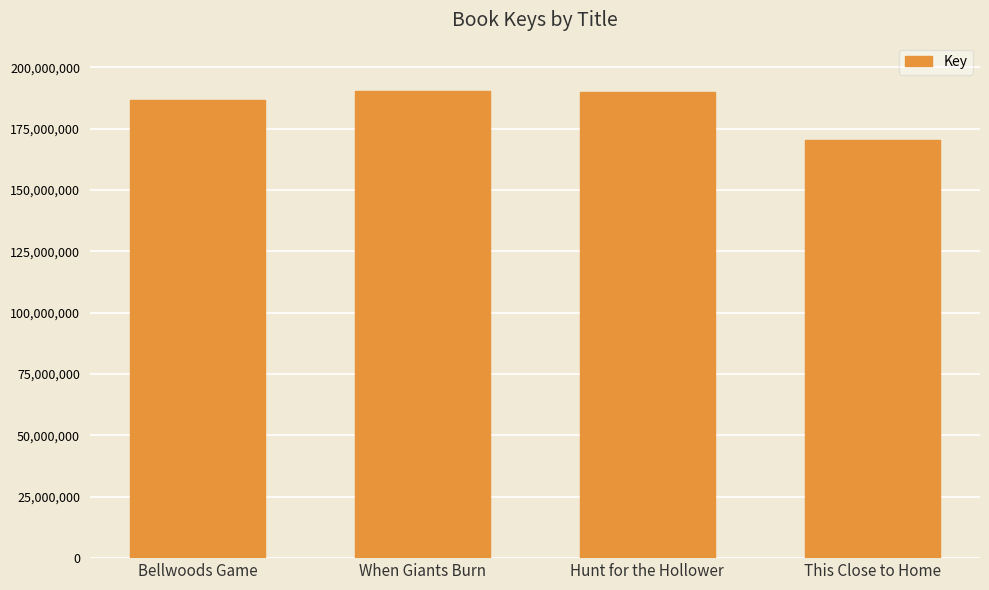

Which category has the lowest value across all series?

This Close to Home